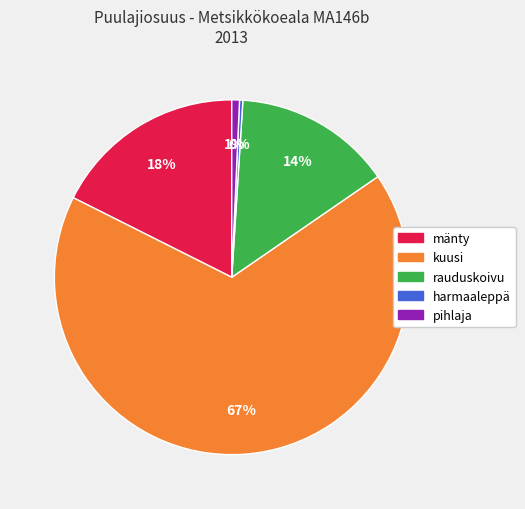

Is there a majority slice in this chart?

Yes